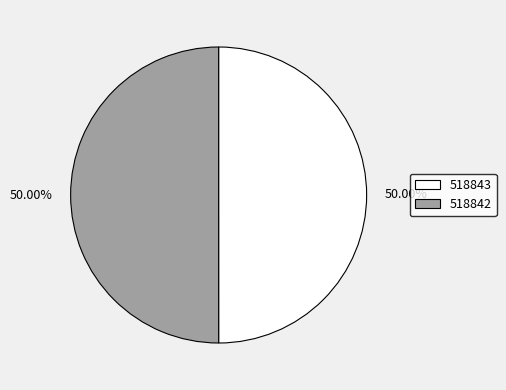

Do 518843 and 518842 together represent more than half of the pie?

Yes